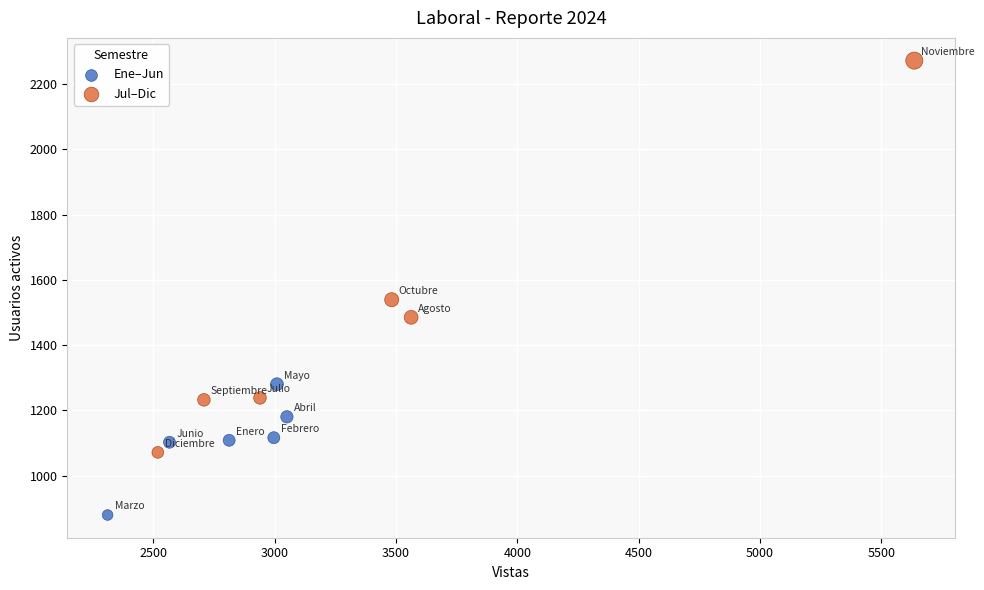

Which series reaches the minimum Y coordinate?

Ene–Jun